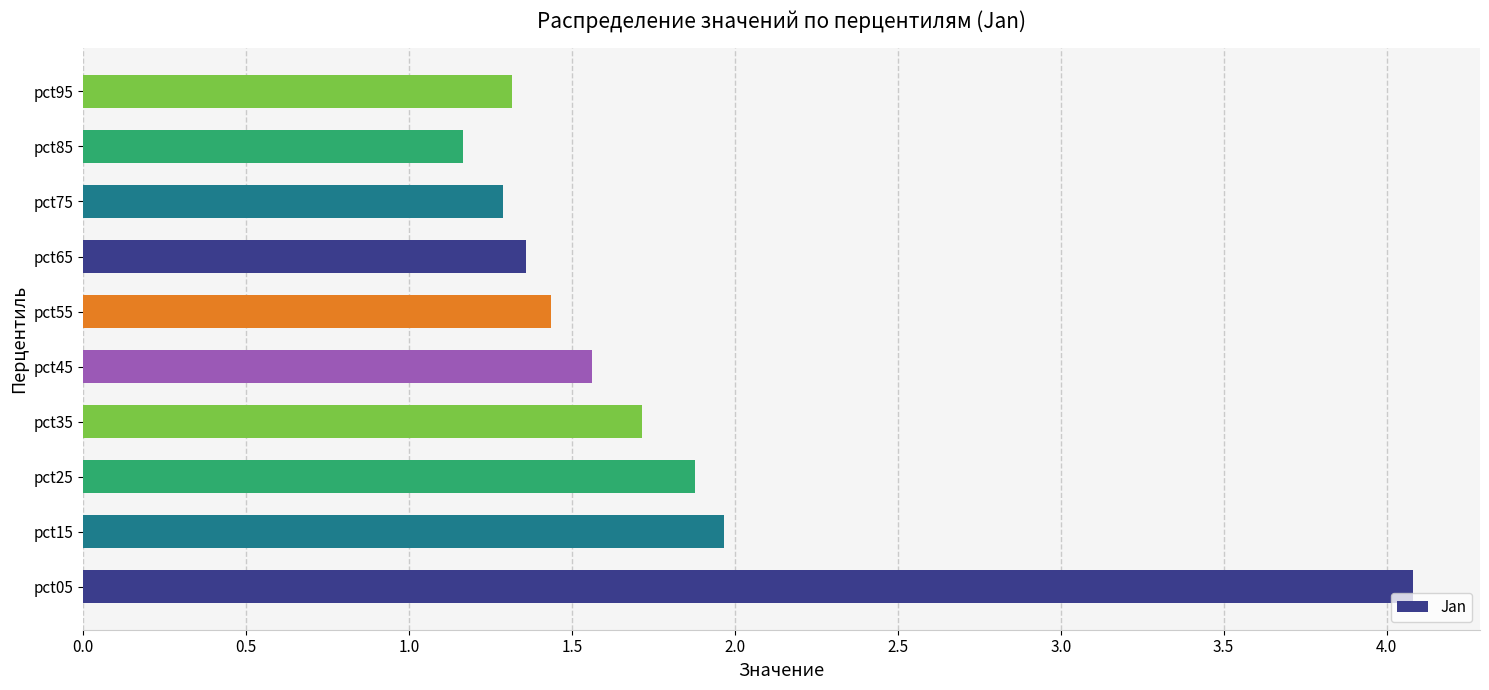

What is the difference between the second highest and minimum values?

0.8